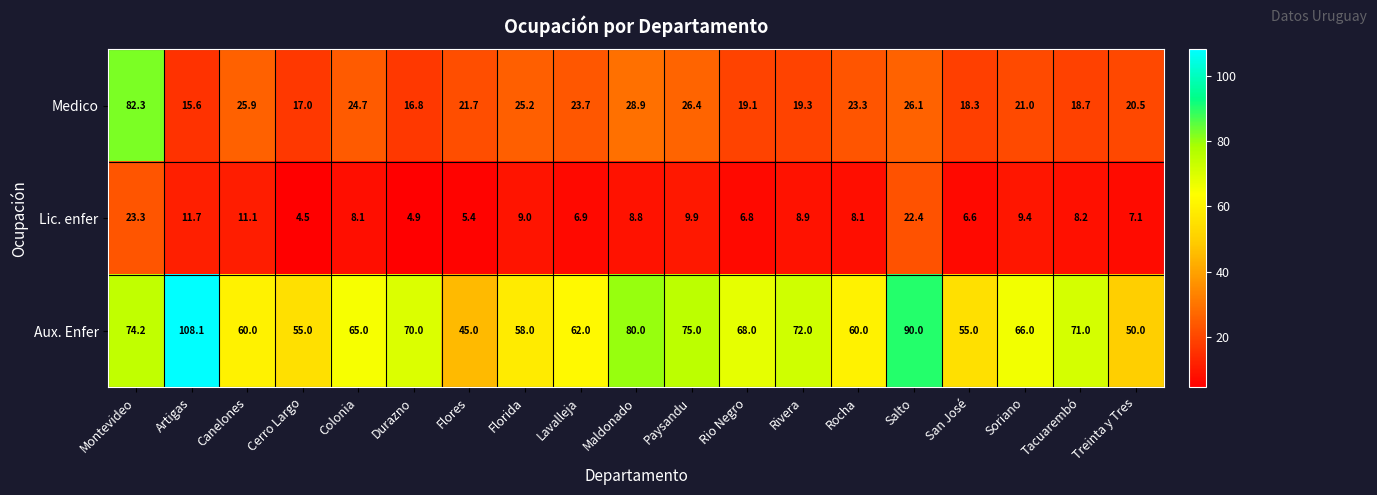

What is the smallest value displayed?

4.5